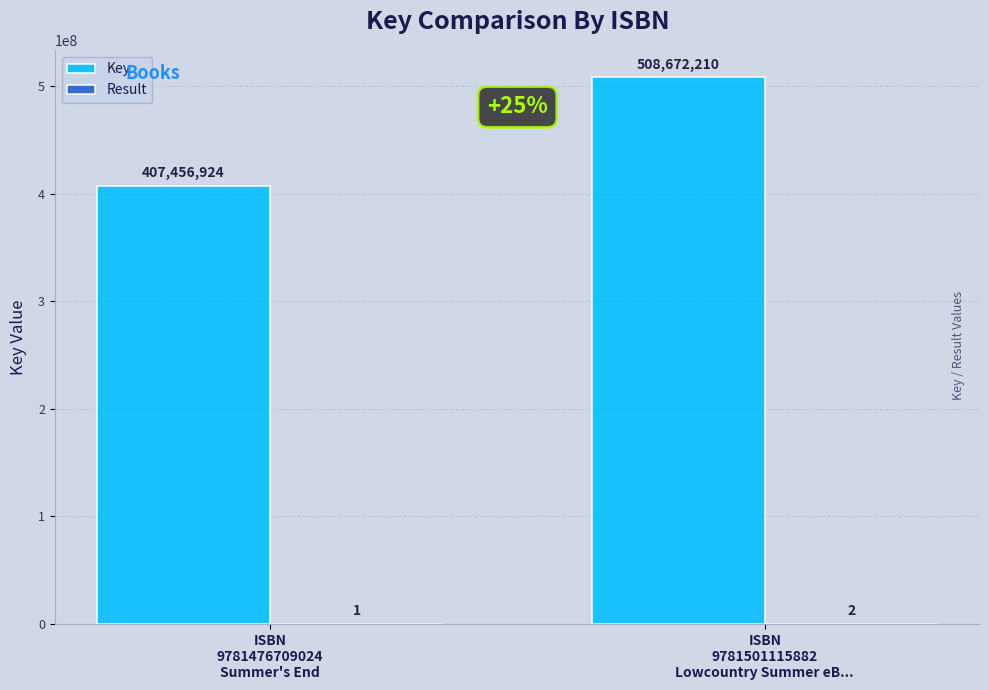

What is the sum of all Key values?

916129134